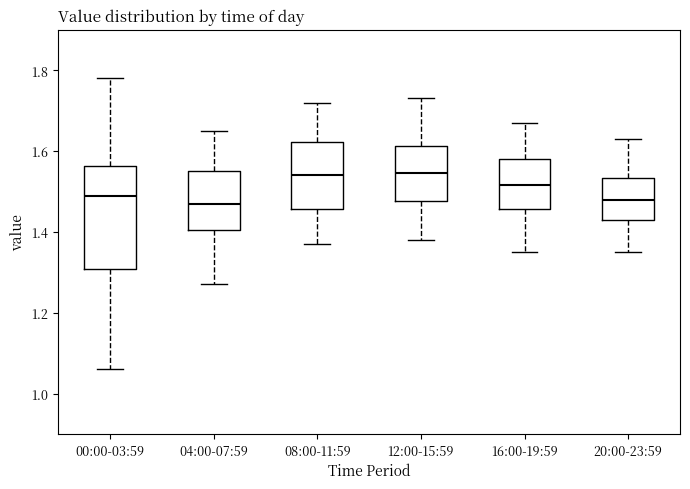

Reading left to right, transcribe this box plot: for each box, give where its median line is, the range the box spans, and where its two whiskers end, as read against the y-axis. The values are not printed on the chart, so give them approximately, as read against the axis.

00:00-03:59: median 1.50, box 1.30 to 1.56, whiskers 1.06 to 1.78
04:00-07:59: median 1.48, box 1.40 to 1.56, whiskers 1.28 to 1.66
08:00-11:59: median 1.54, box 1.46 to 1.62, whiskers 1.38 to 1.72
12:00-15:59: median 1.54, box 1.48 to 1.62, whiskers 1.38 to 1.74
16:00-19:59: median 1.52, box 1.46 to 1.58, whiskers 1.36 to 1.68
20:00-23:59: median 1.48, box 1.44 to 1.54, whiskers 1.36 to 1.64